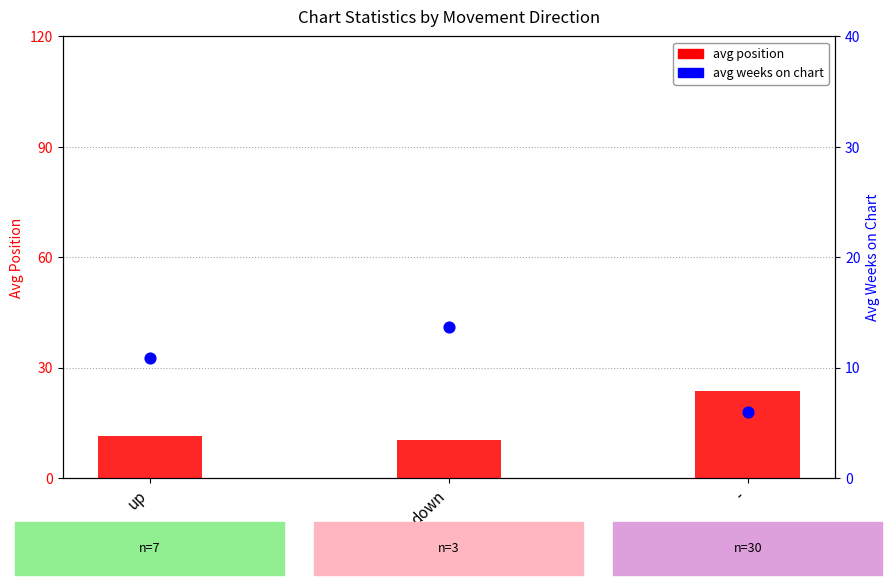

Which series has the largest total across all categories?

avg position